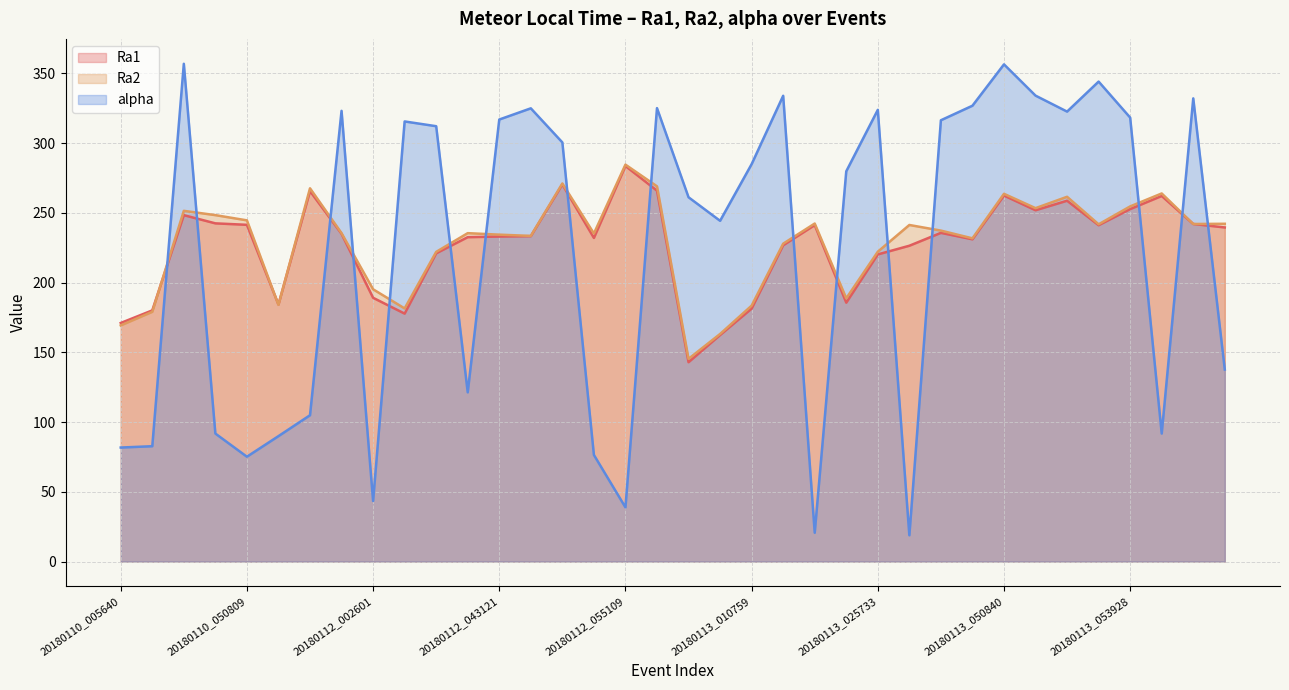

What is the difference between the maximum and minimum values in the Ra1 series?

140.6